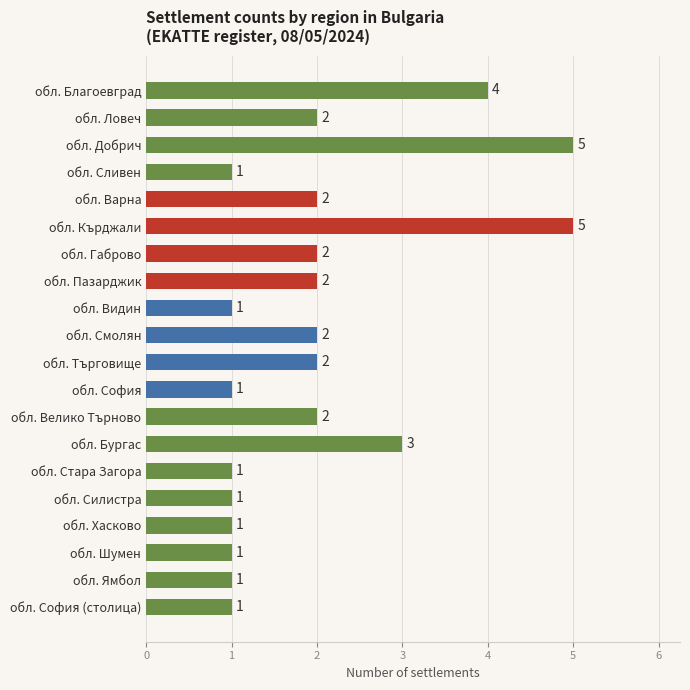

Which has a higher value, обл. София (столица) or обл. Търговище?

обл. Търговище